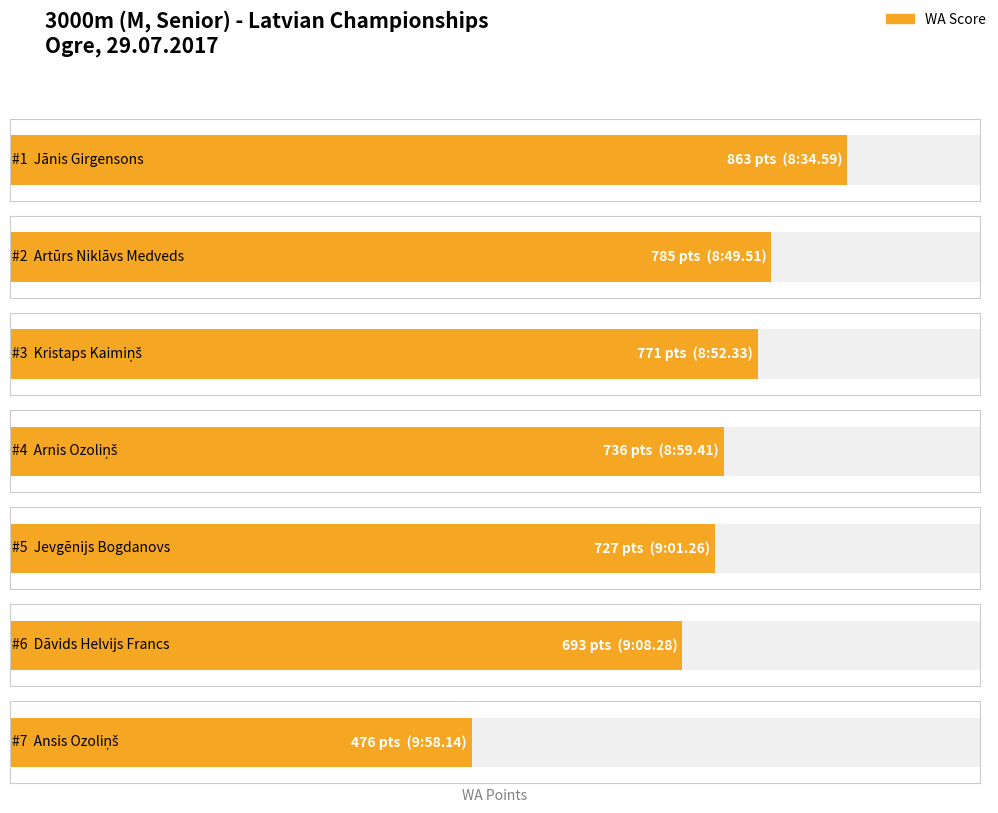

Reading left to right, what are all the values shown in this chart?

Jānis Girgensons=863	Artūrs Niklāvs Medveds=785	Kristaps Kaimiņš=771	Arnis Ozoliņš=736	Jevgēnijs Bogdanovs=727	Dāvids Helvijs Francs=693	Ansis Ozoliņš=476